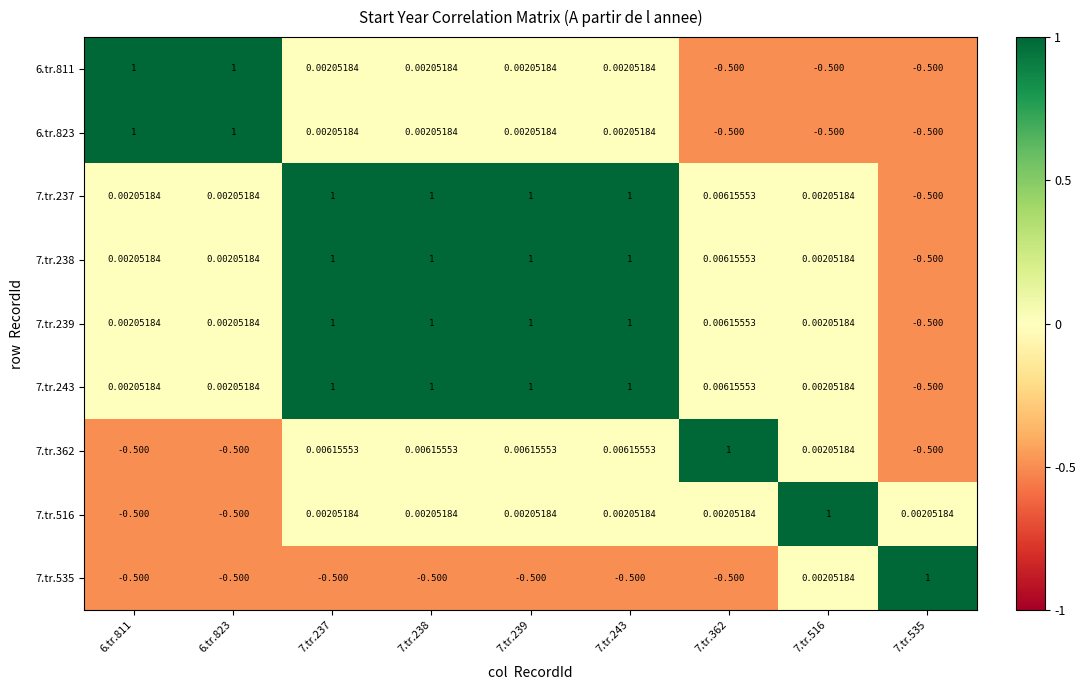

What is the minimum value shown in the chart?

-0.5